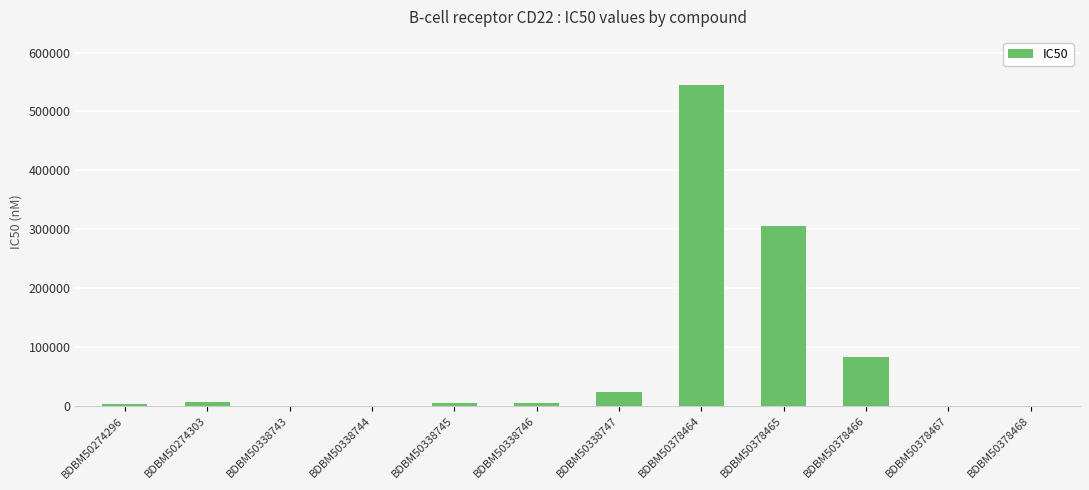

What is the sum of the values at BDBM50338743 and BDBM50338745?

5100